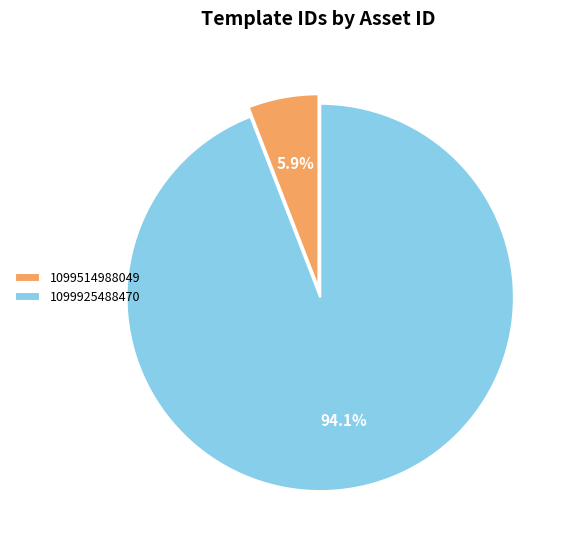

What is the smallest slice in the pie chart?

1099514988049